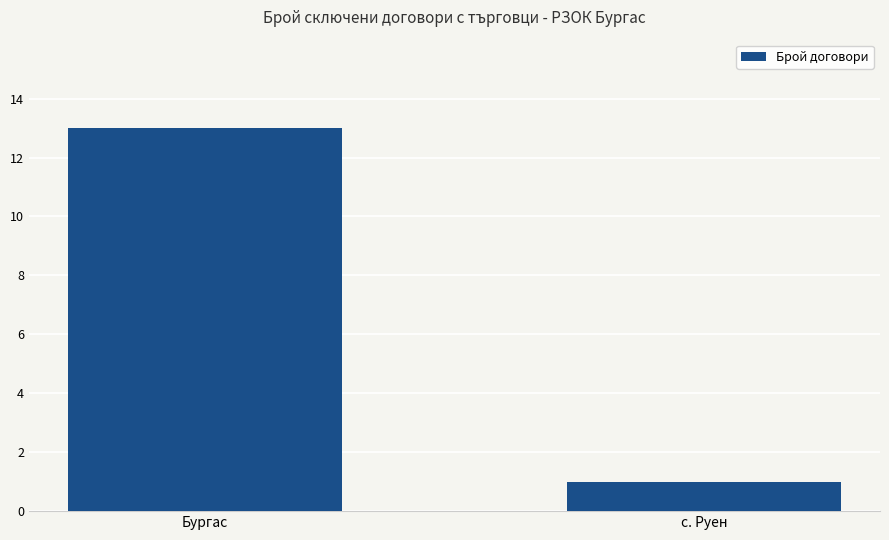

Which category has the highest value across all series?

Бургас